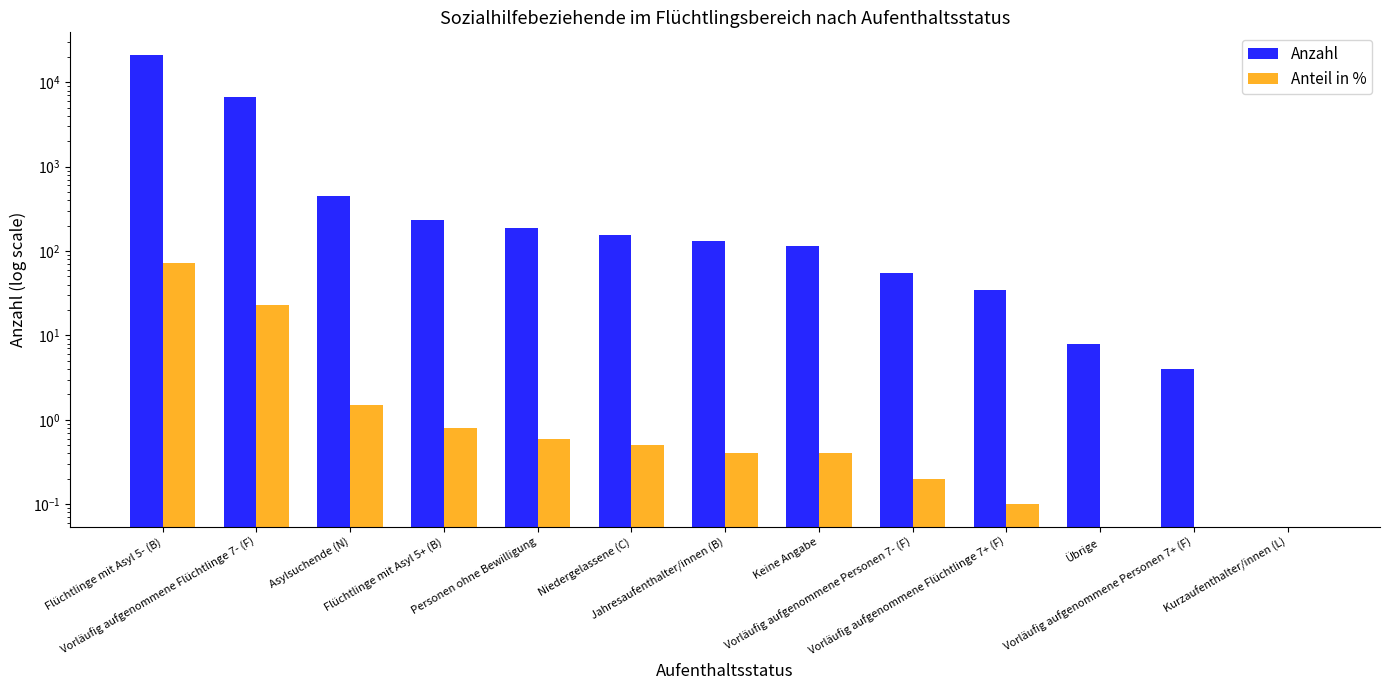

What is the maximum value for Anteil in %?

72.9